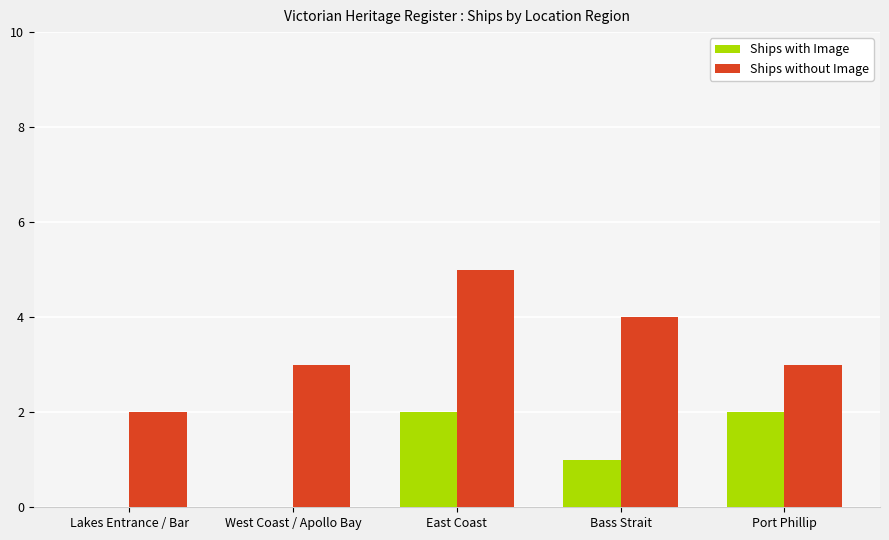

What is the sum of all Ships without Image values?

17